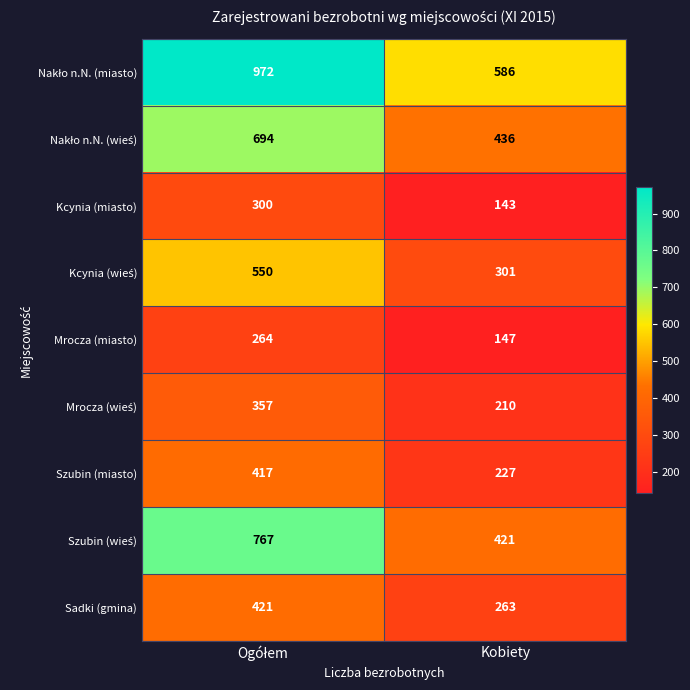

What is the difference between the highest and lowest values at Kobiety?

443